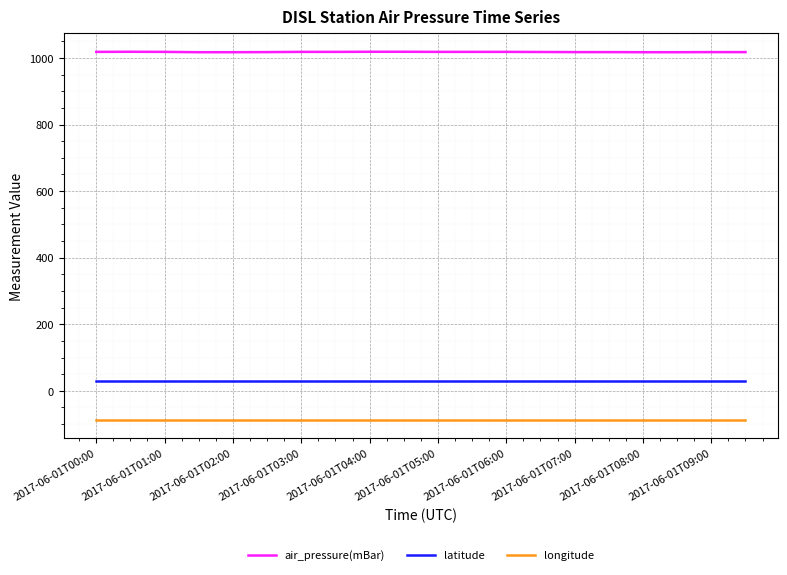

List the series in order of their peak value, highest first.

air_pressure(mBar), latitude, longitude